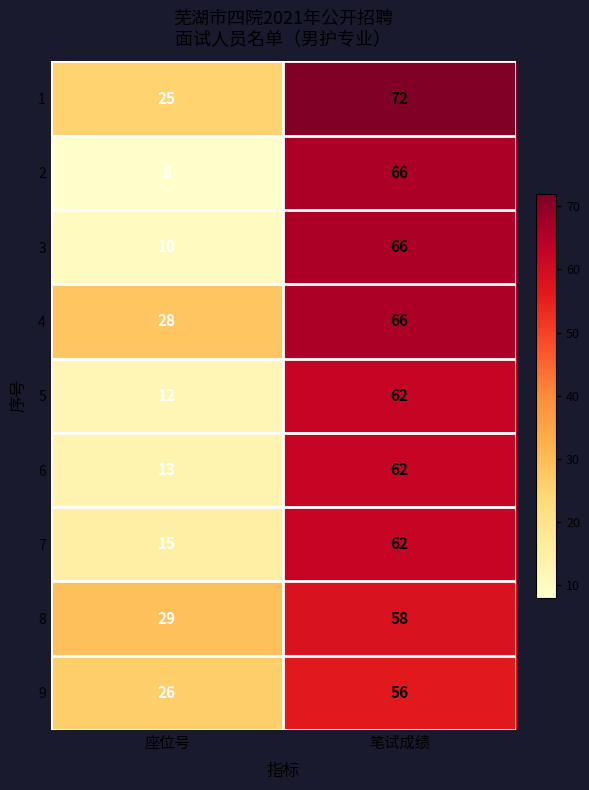

What is the sum of the 3 values at 笔试成绩 and 座位号?

76